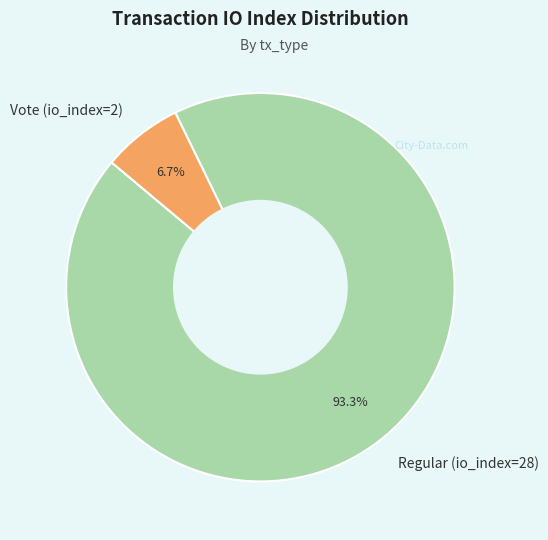

What is the ratio of the value at Vote (io_index=2) to the value at Regular (io_index=28)?

0.1